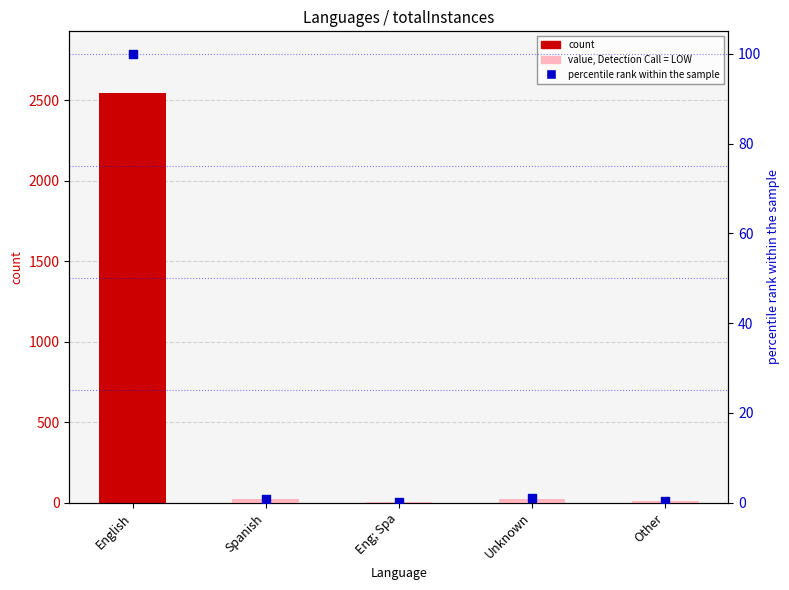

What are all the series names shown in the legend?

count, percentile rank within the sample